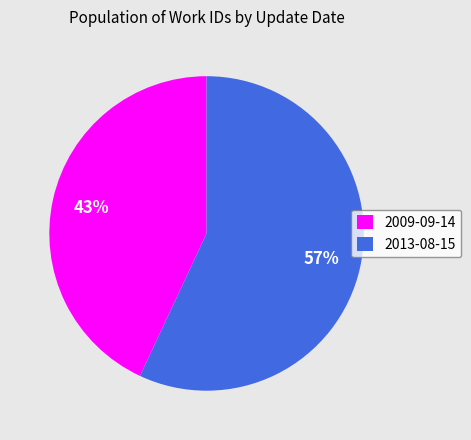

Rank the categories by value from lowest to highest.

2009-09-14, 2013-08-15